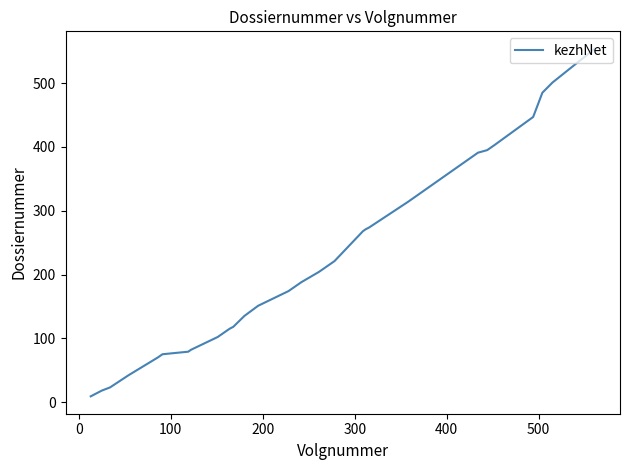

What is the greatest value displayed?

554